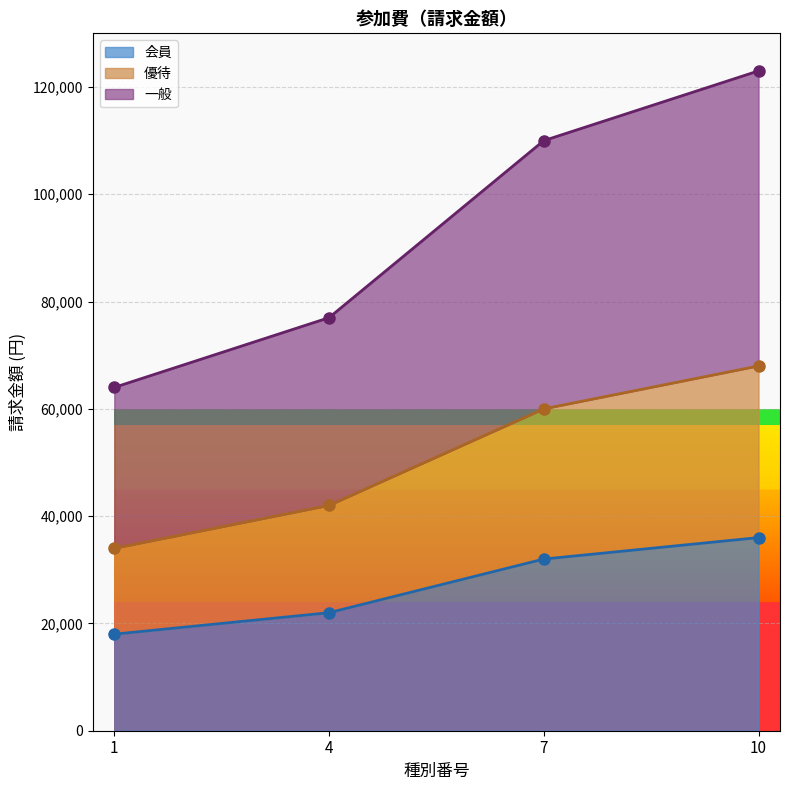

True or false: 会員 has more than 2 interior local peaks.

False